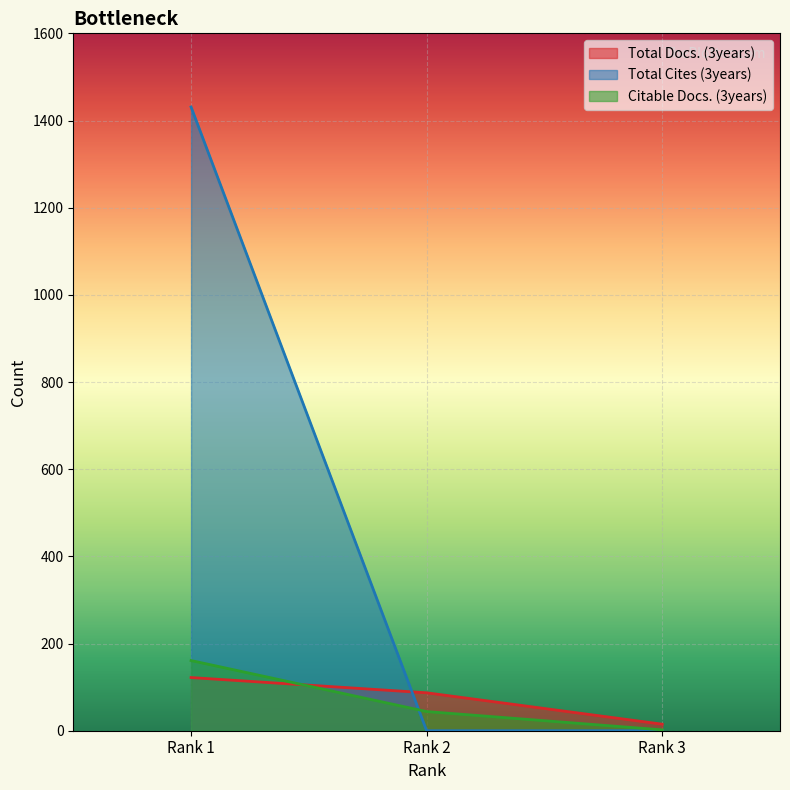

What is the value of the Total Docs. (3years) point at the 3rd from the left?

15